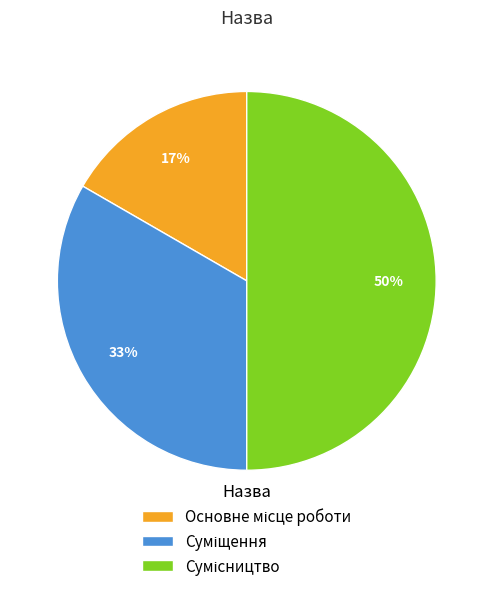

Count the number of slices in the pie.

3